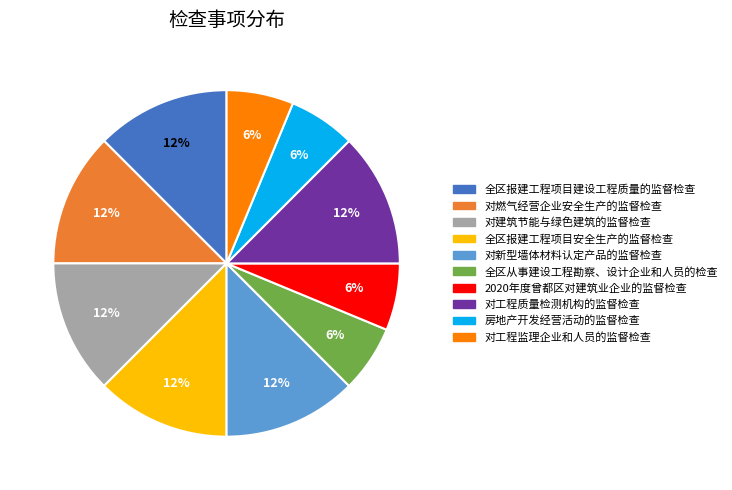

To the nearest percent, what portion does 对工程监理企业和人员的监督检查 represent?

6%